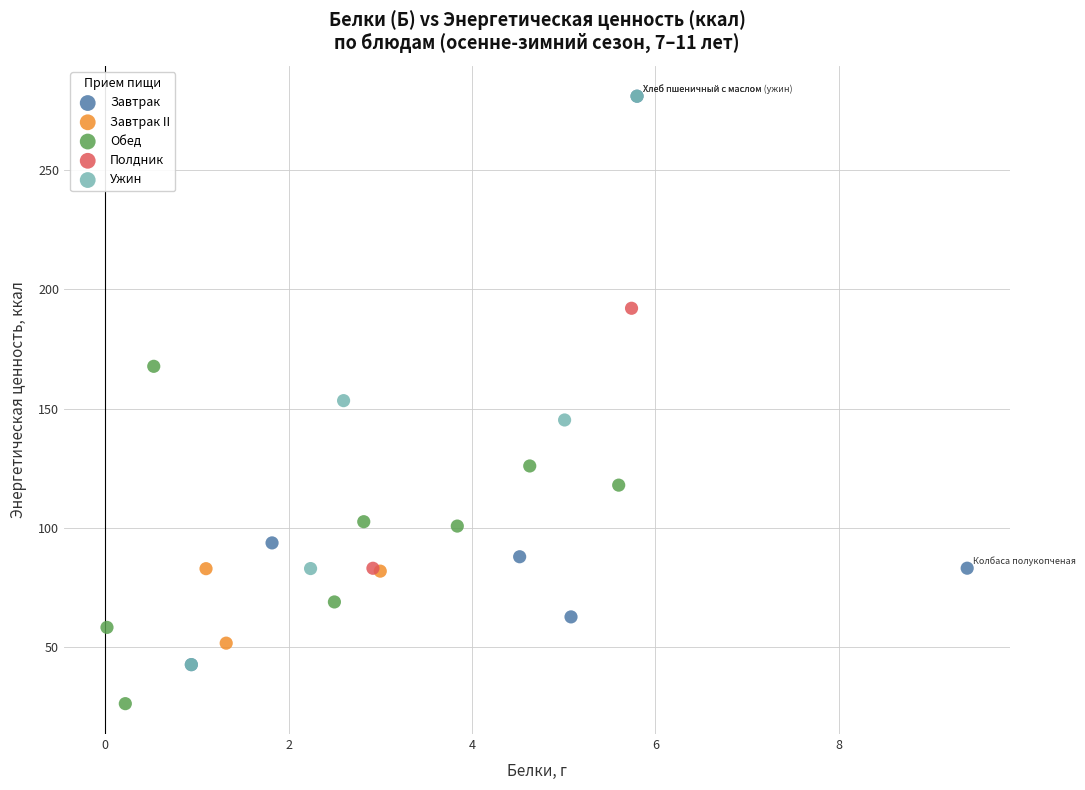

What are all the series names shown in the legend?

Завтрак, Завтрак II, Обед, Полдник, Ужин